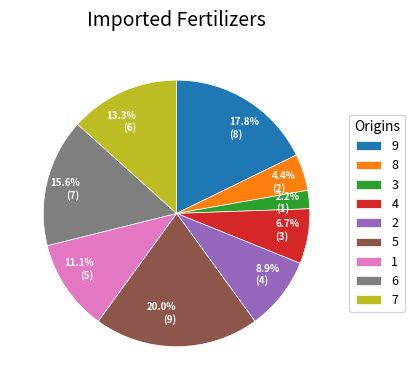

Is there any slice that represents more than half of the pie?

No